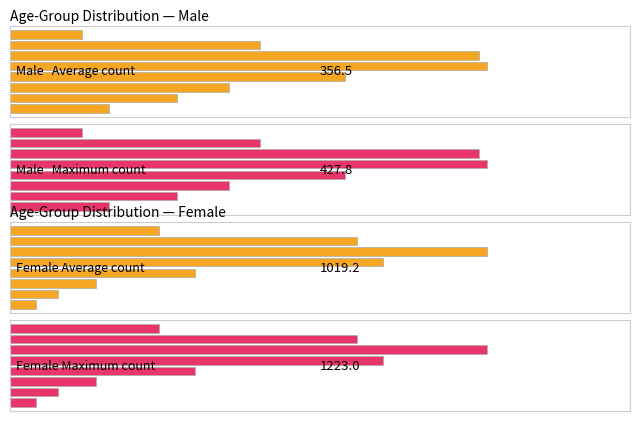

What is the difference between the highest and lowest values at 7?

329.2